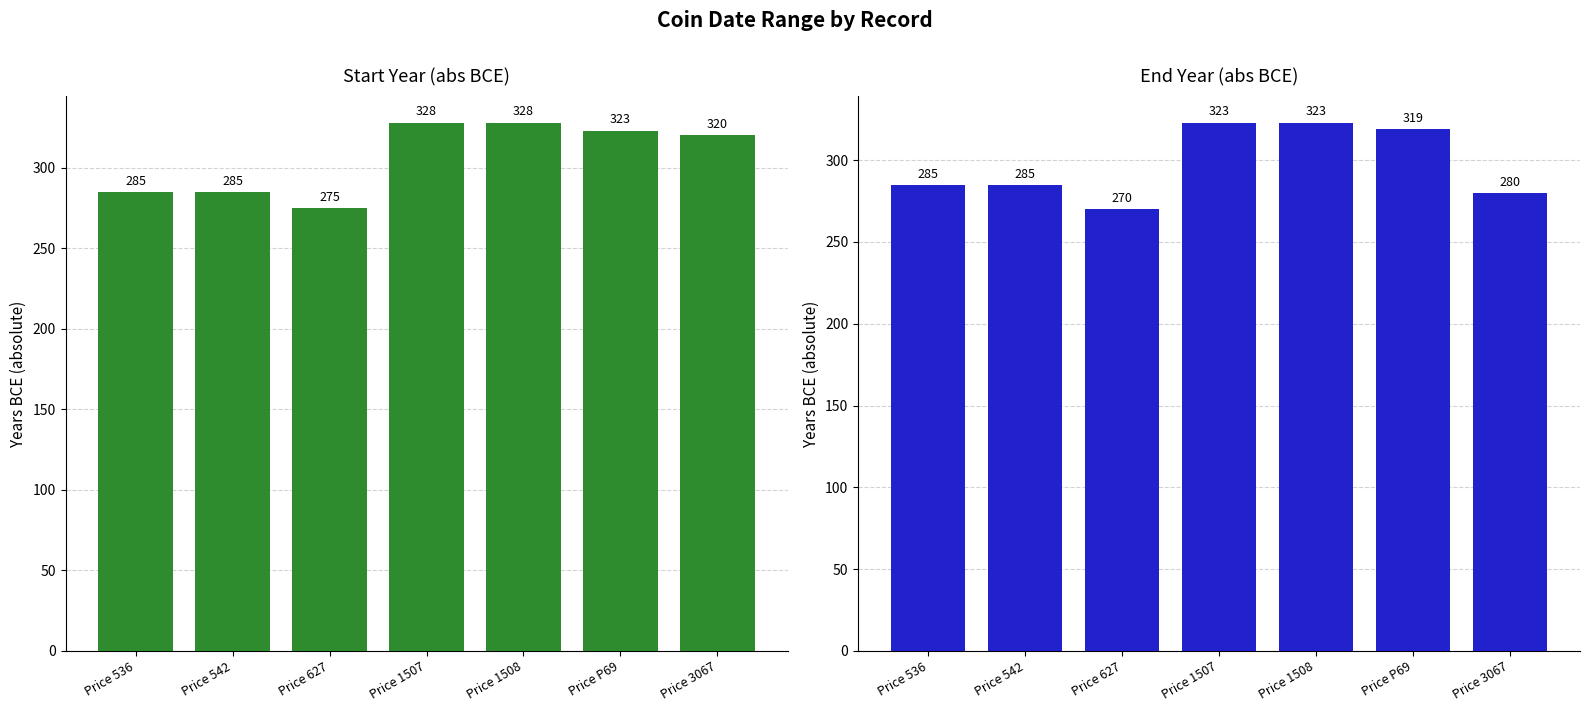

Which series changed the most between Price 627 and Price P69?

Jusqu'a l'annee